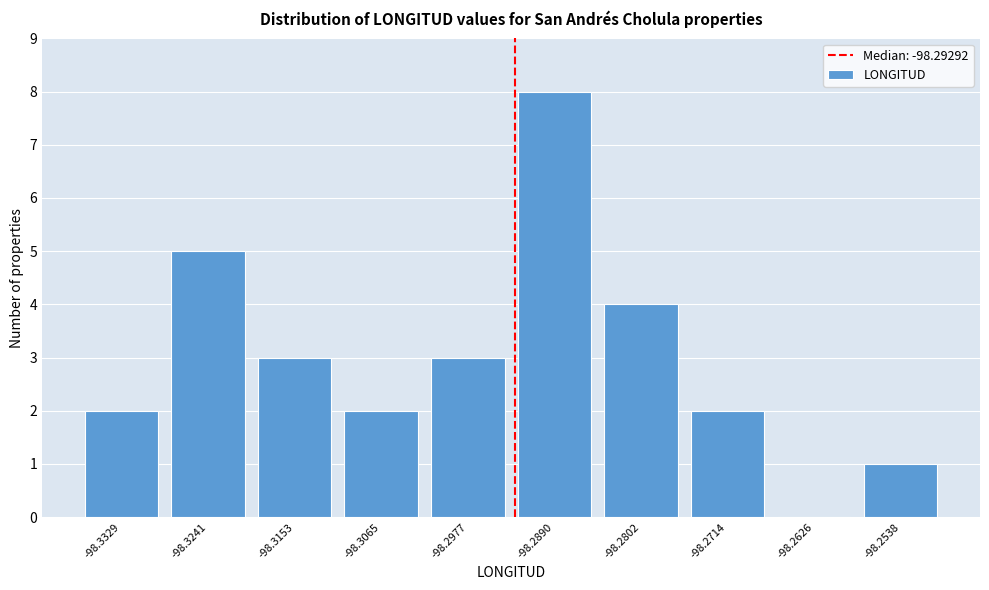

Over which range of the x-axis is the bar tallest?

-98.293 to -98.285